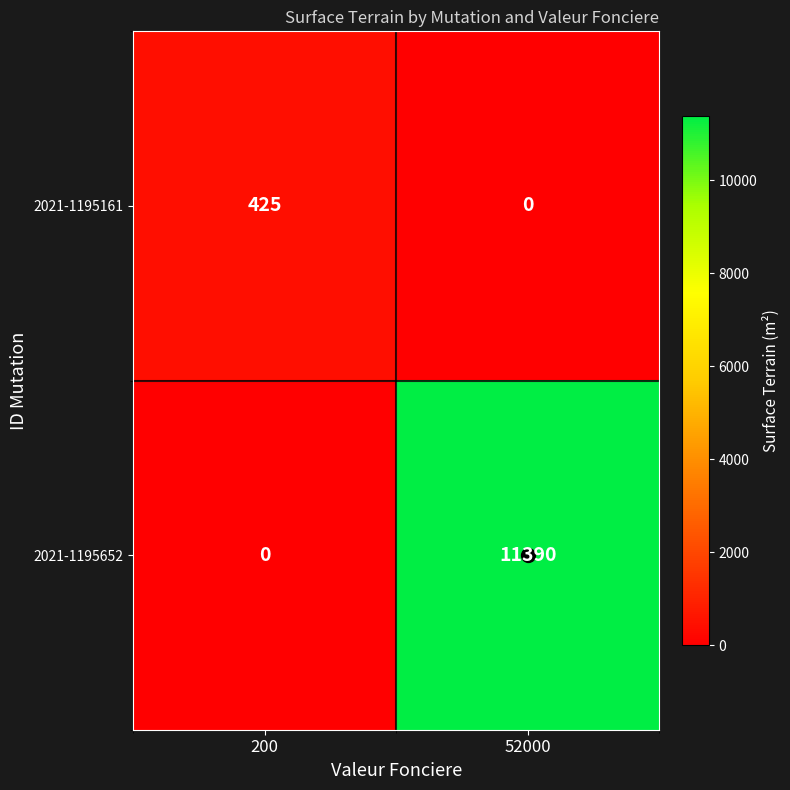

Between 200 and 52000, which series saw the biggest shift?

2021-1195652